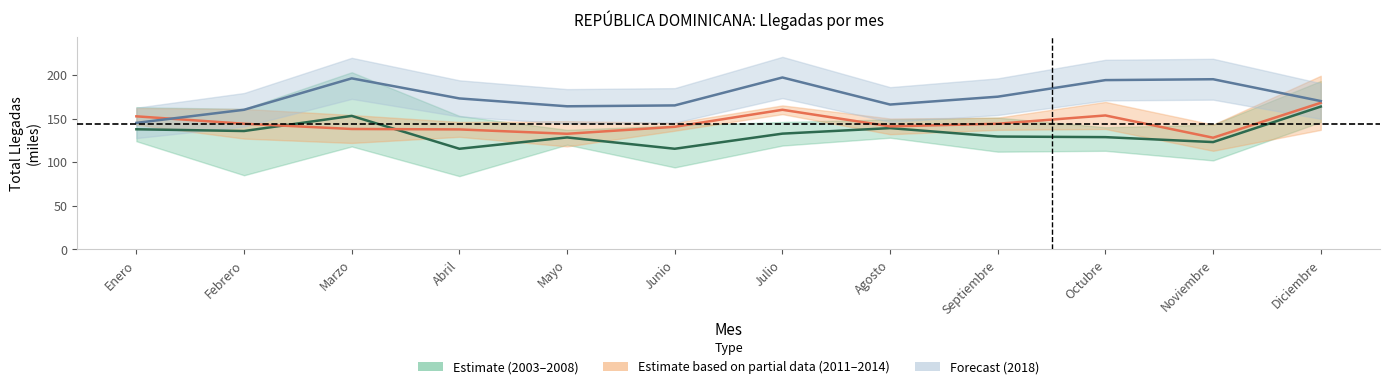

True or false: Estimate based on partial data (2011–2014) and Forecast (2018) cross at least once.

True